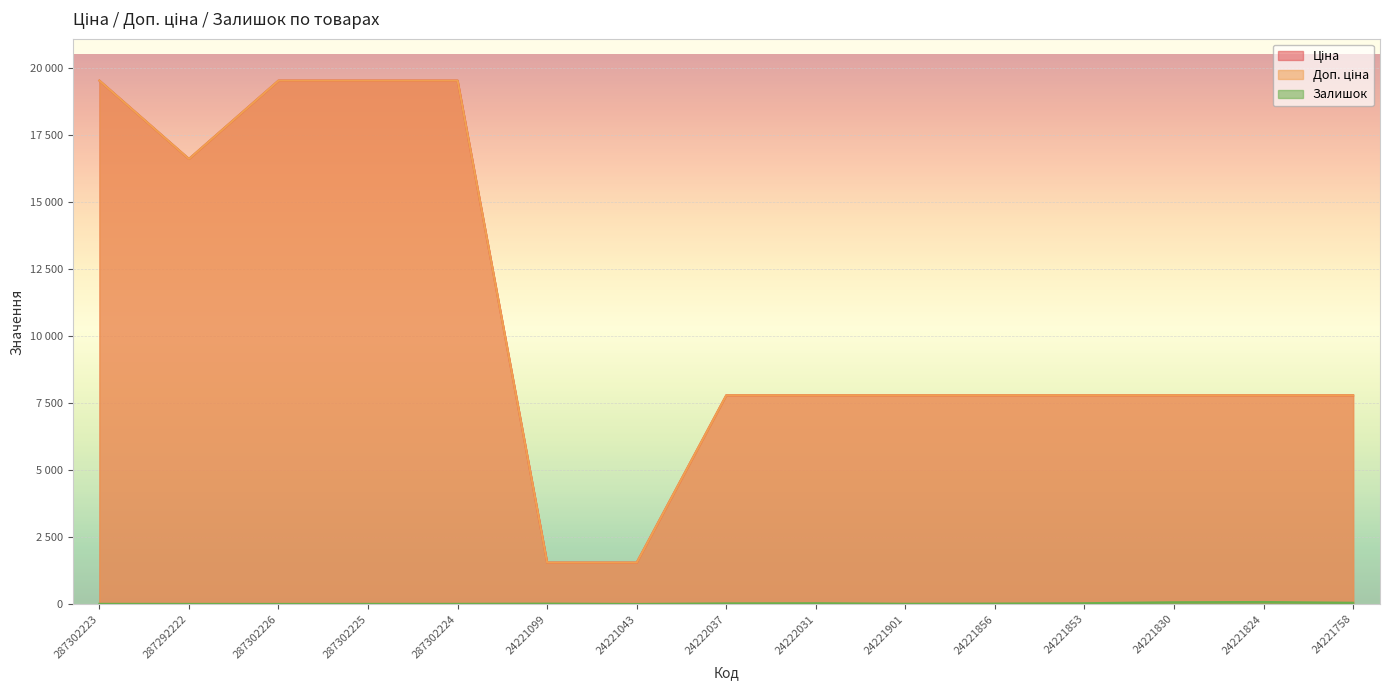

What is the spread (max minus min) of values at 24221824?

7715.9